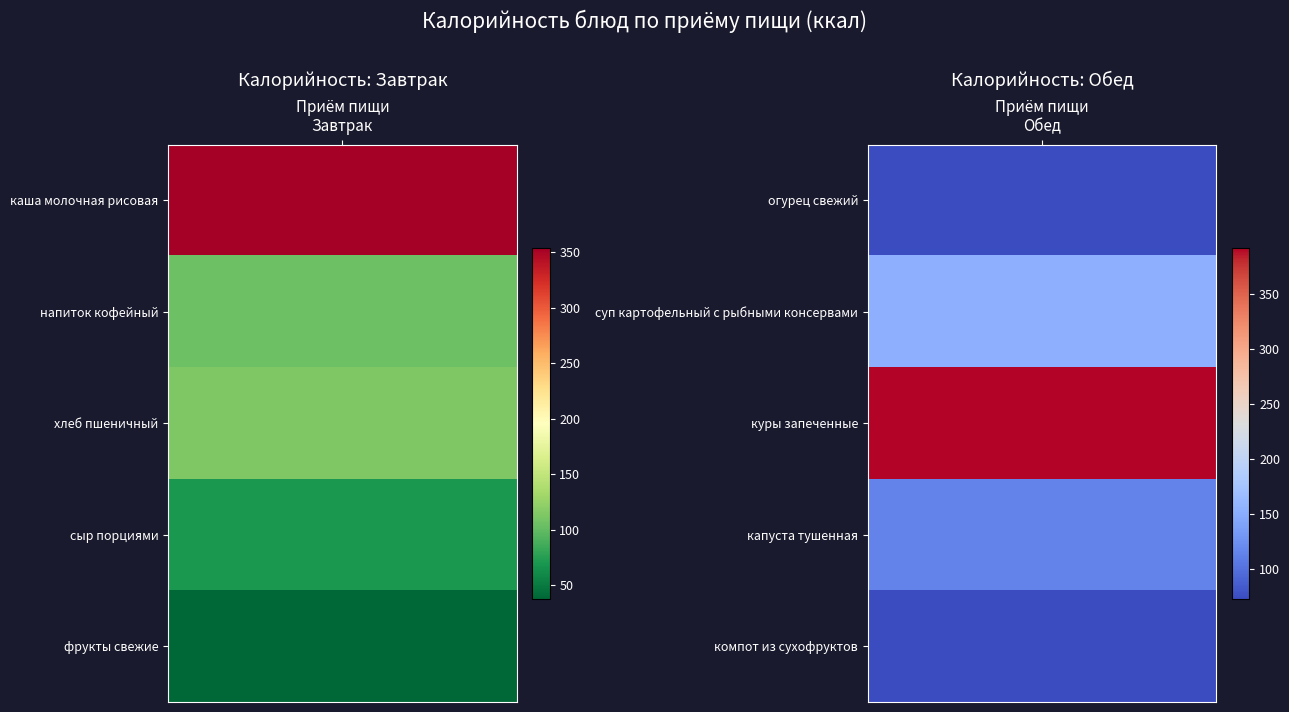

What is the average value of the Завтрак series?

136.1